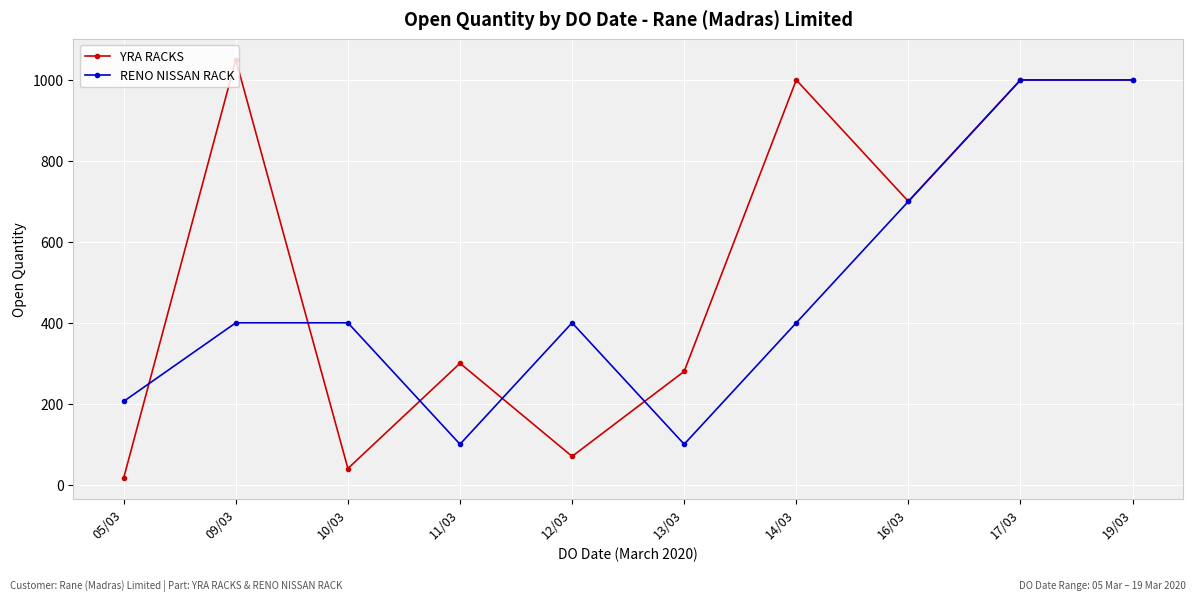

Does the chart have visible grid lines?

Yes